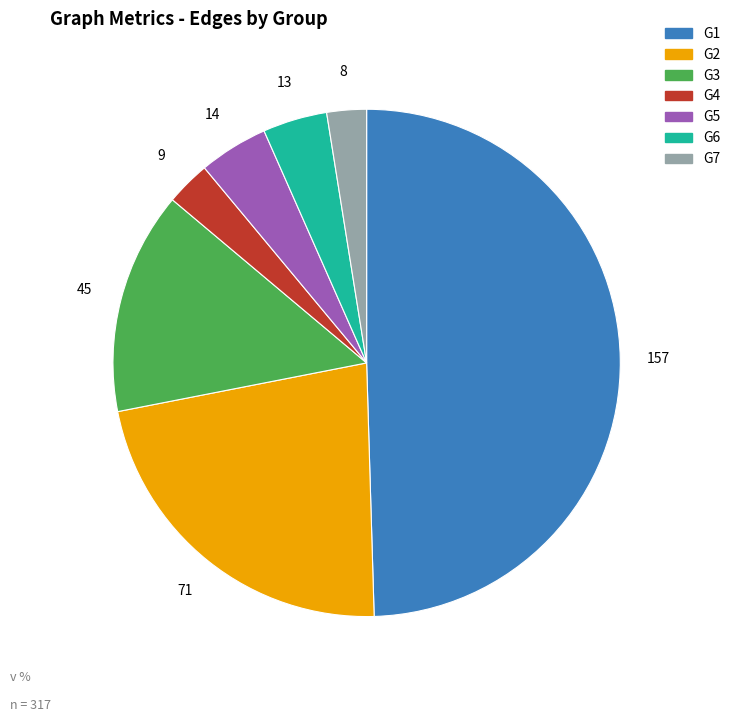

Does any single category account for the majority?

No